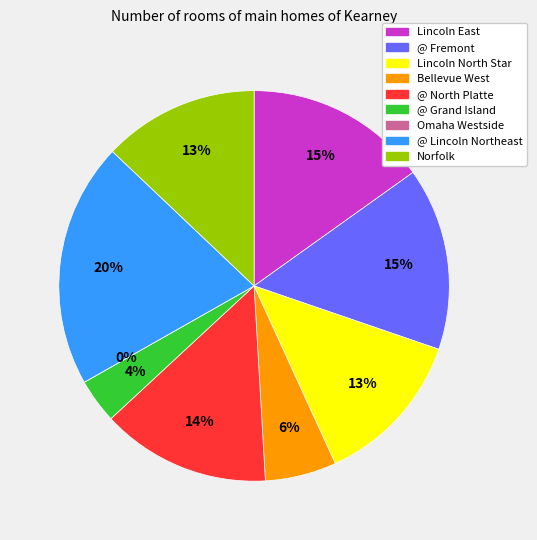

Rank the categories by value from highest to lowest.

@ Lincoln Northeast, Lincoln East, @ Fremont, @ North Platte, Lincoln North Star, Norfolk, Bellevue West, @ Grand Island, Omaha Westside